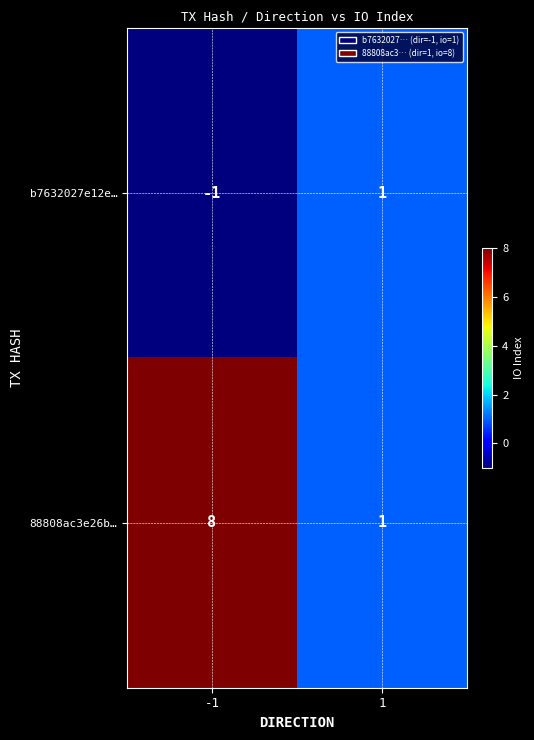

What is the spread (max minus min) of values at -1?

9